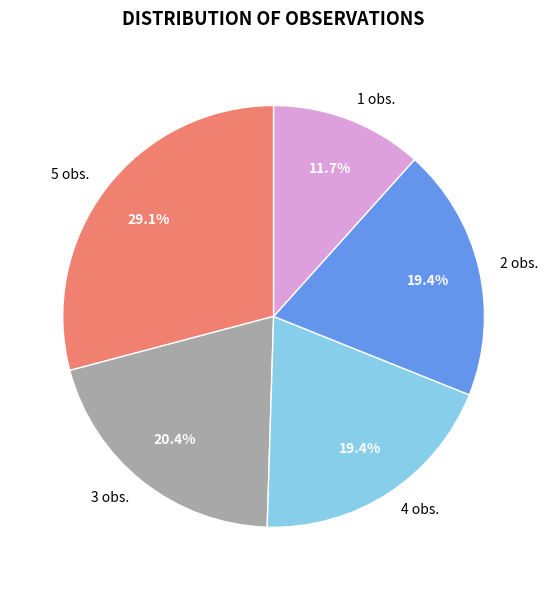

How many slices are in this pie chart?

5